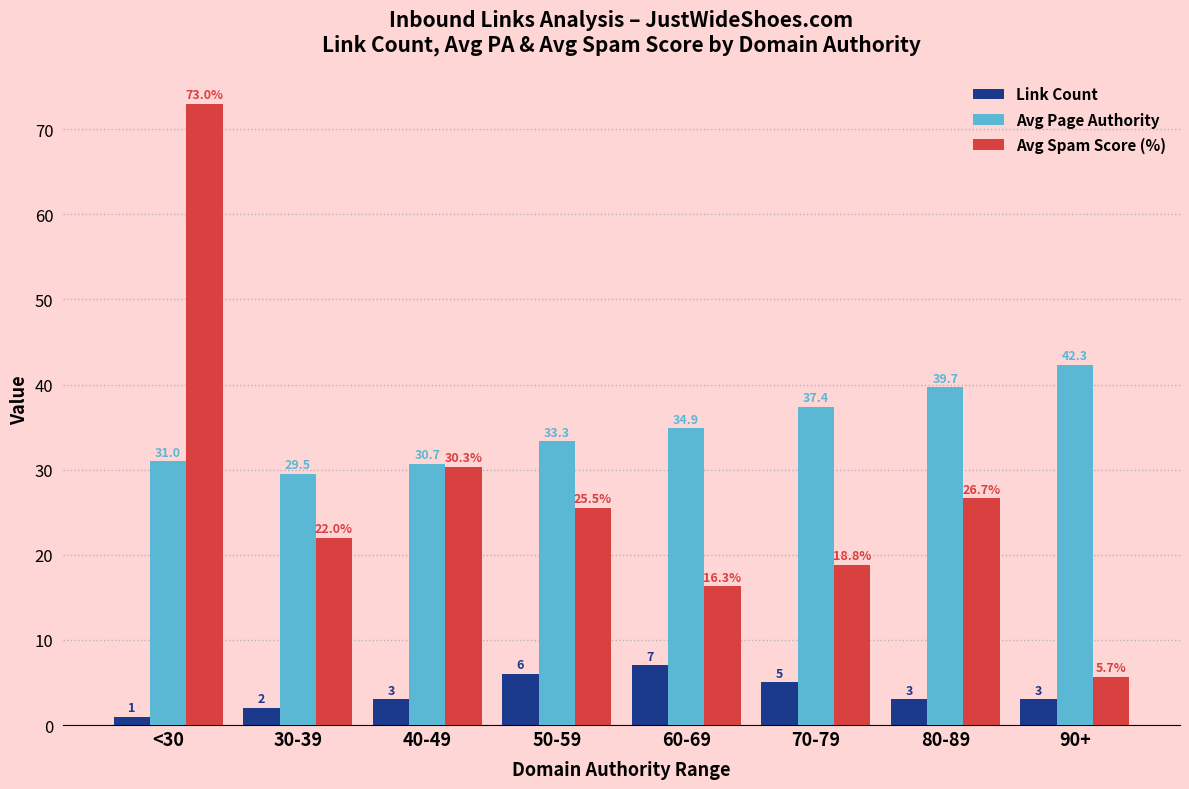

Which series has the largest range (max minus min)?

Avg Spam Score (%)